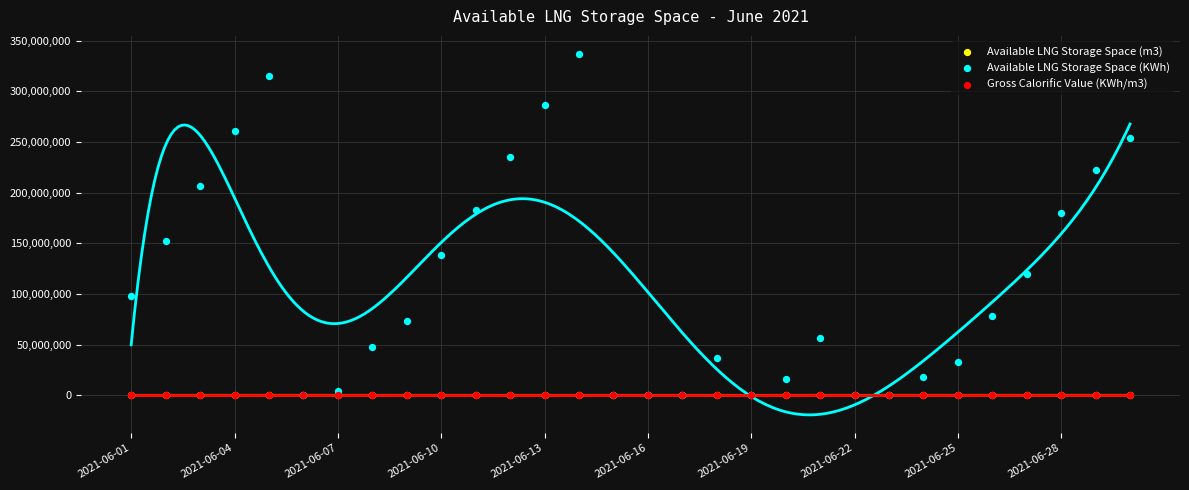

What are all the series names shown in the legend?

Available LNG Storage Space (m3), Available LNG Storage Space (KWh), Gross Calorific Value (KWh/m3)